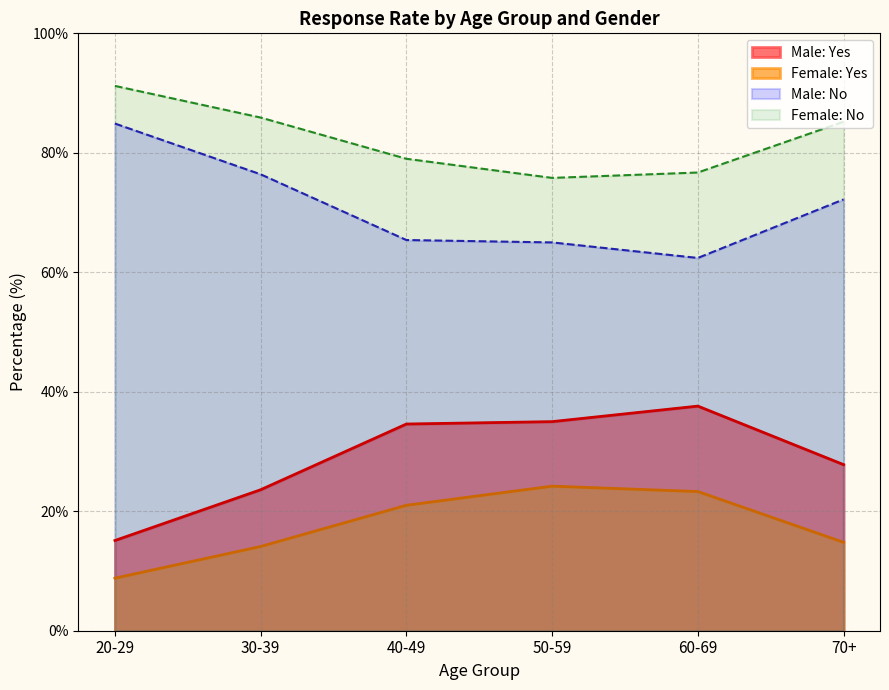

What is the maximum value shown in the chart?

91.2